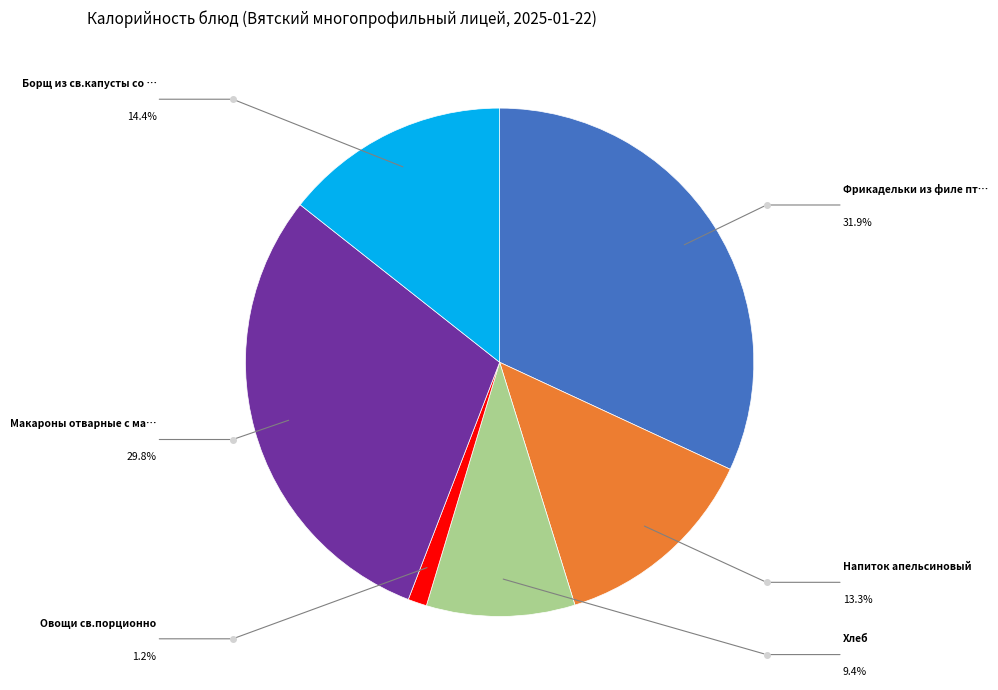

Is there any slice that represents more than half of the pie?

No